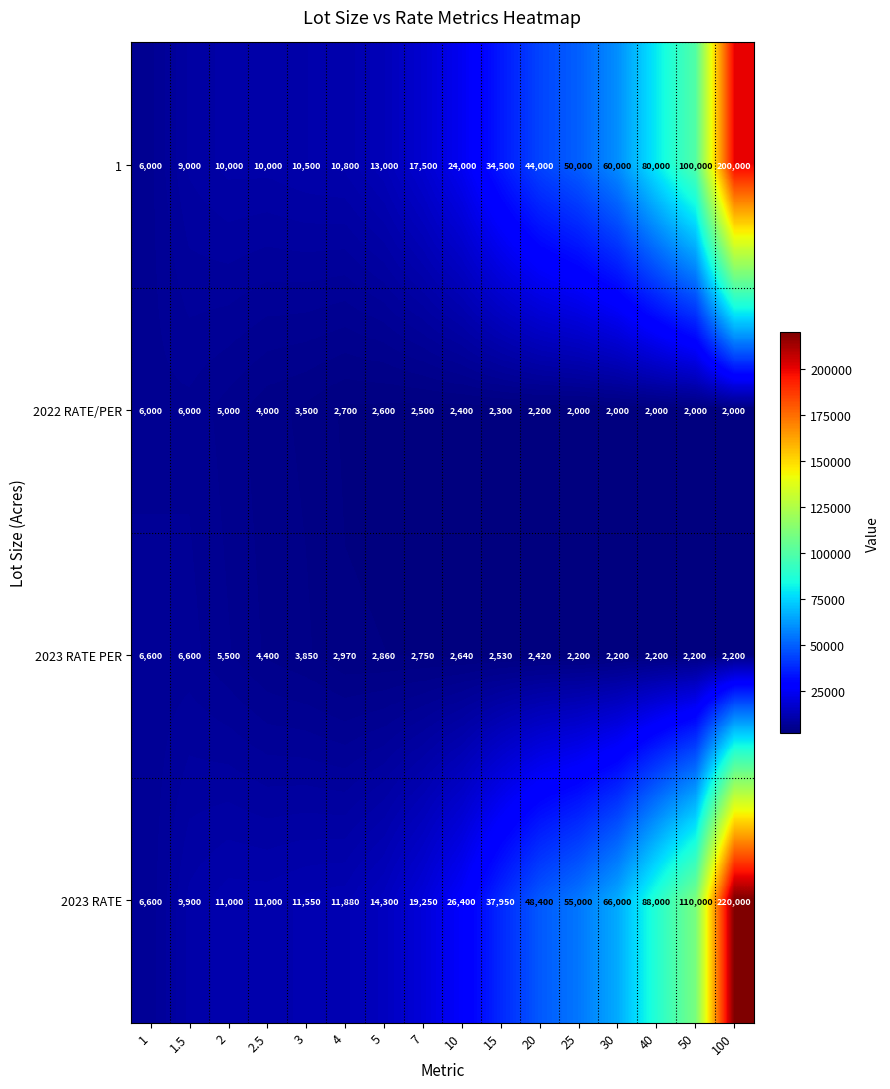

Between 20 and 25, which series saw the biggest shift?

2023 RATE